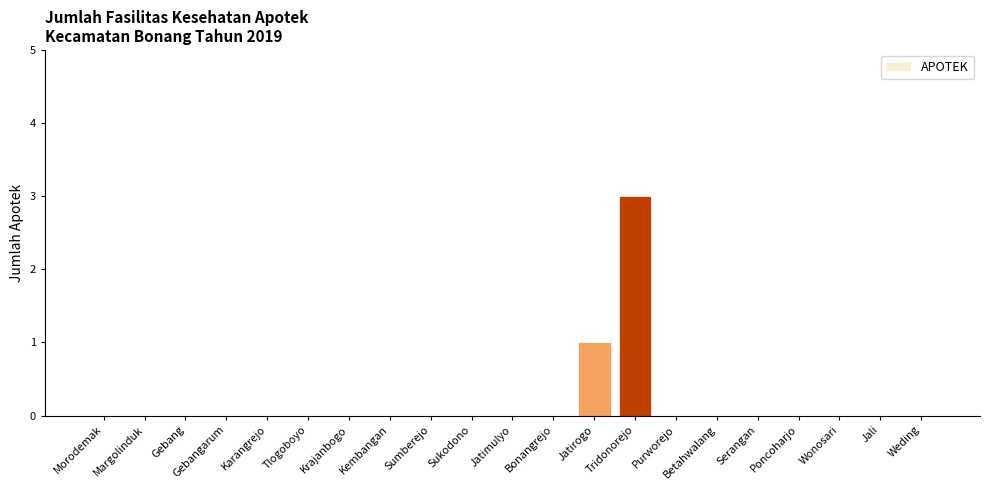

Are the bars horizontal?

No